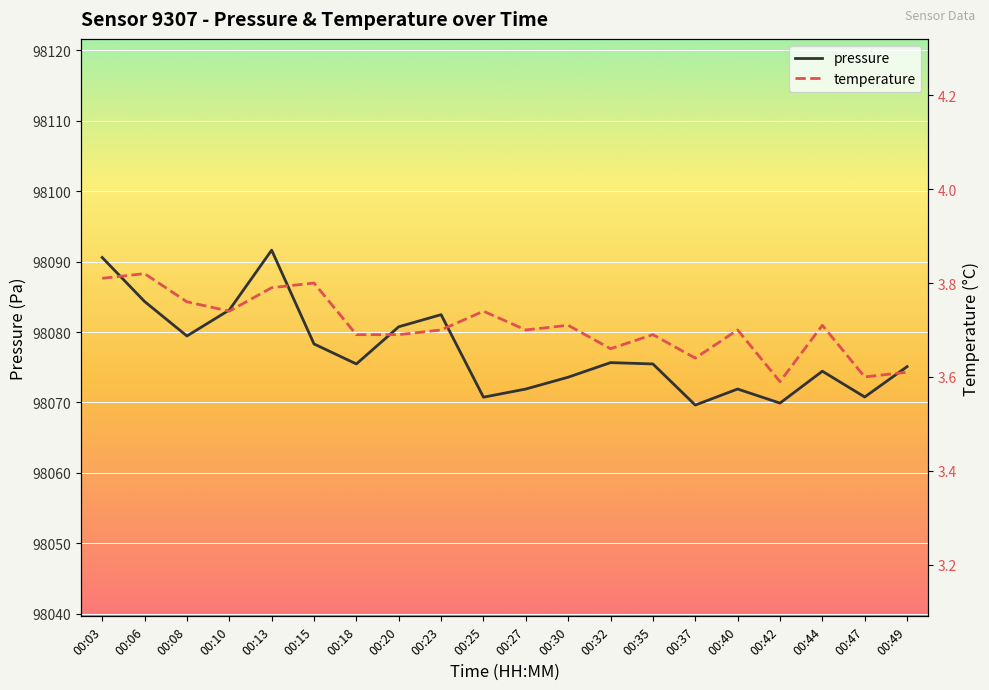

What is the maximum value shown in the chart?

98091.6